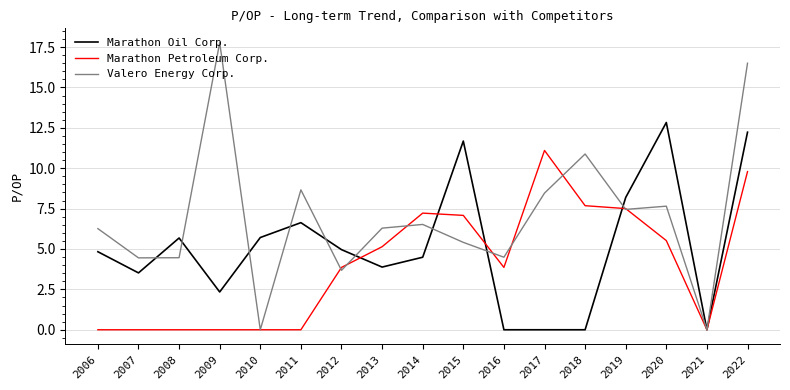

The value of Marathon Oil Corp. at 2022 is 12.2. True or false?

True